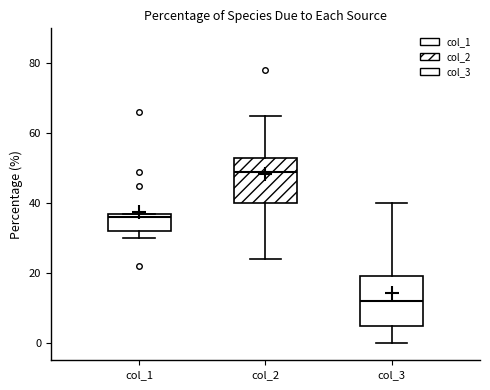

Which box's median line is the highest?

col_2